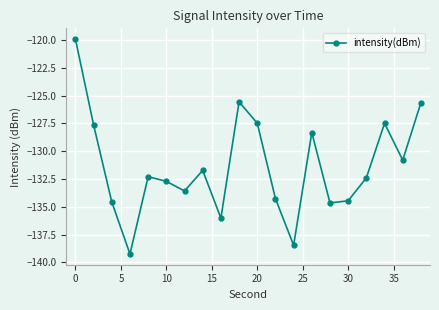

How many points are higher than both their immediate neighbors (excluding endpoints)?

5